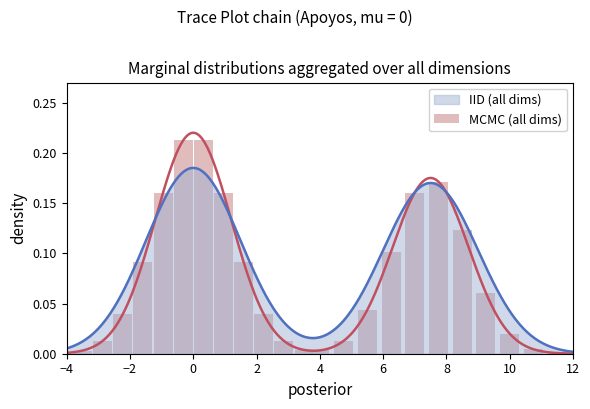

What is the label of the 17th bar from the right?

8